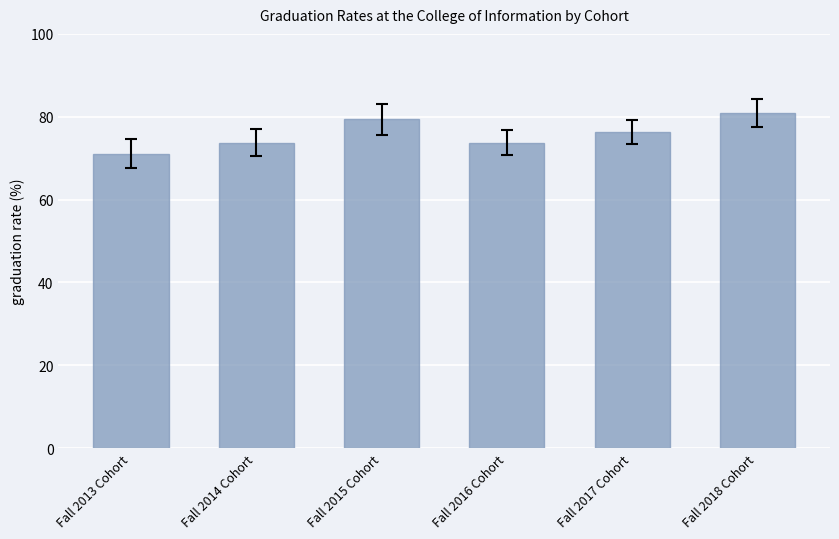

What is the label of the 5th bar from the right?

Fall 2014 Cohort